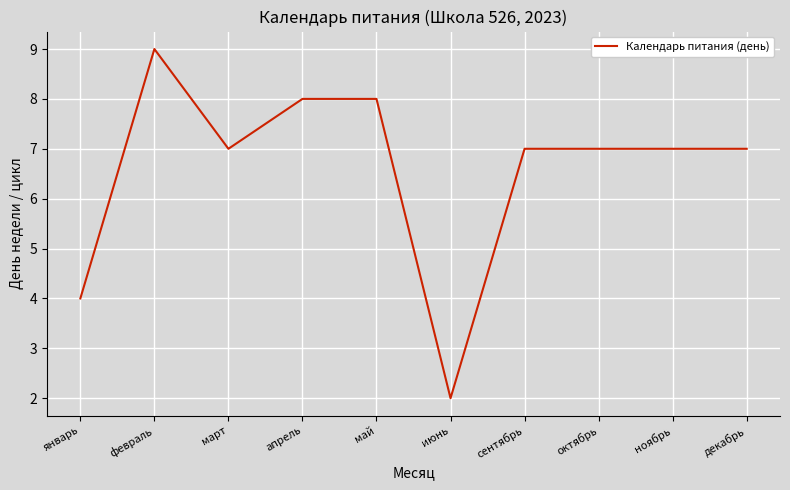

Is it true that the value at декабрь is 7?

True